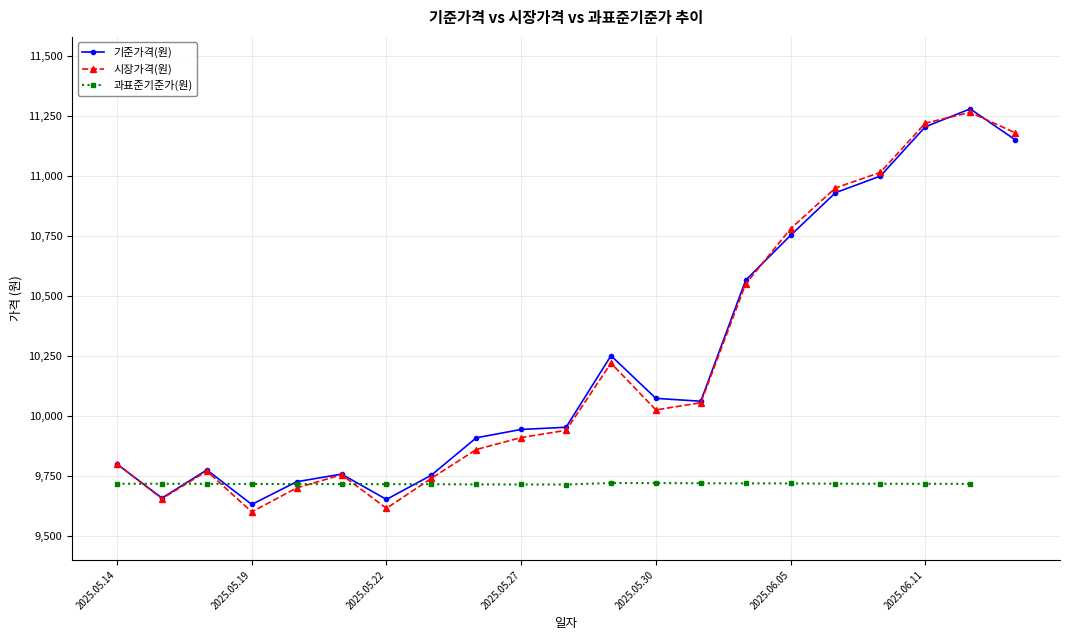

At how many categories does at least one series exceed 10807?

5